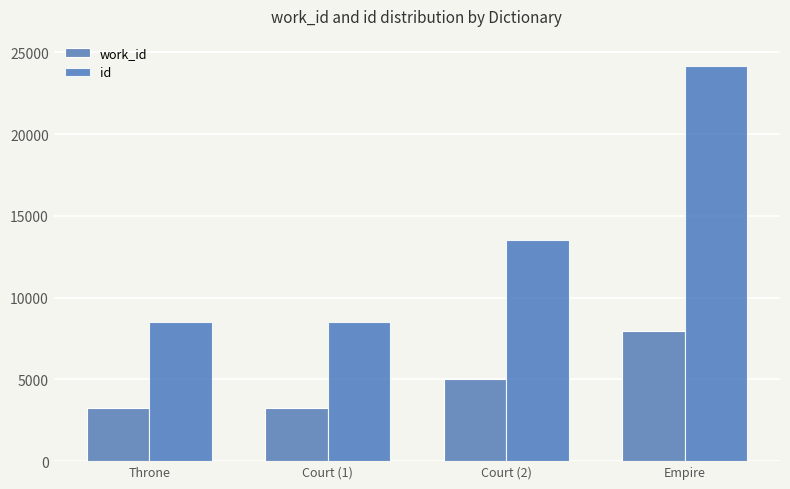

How many series are shown in this chart?

2